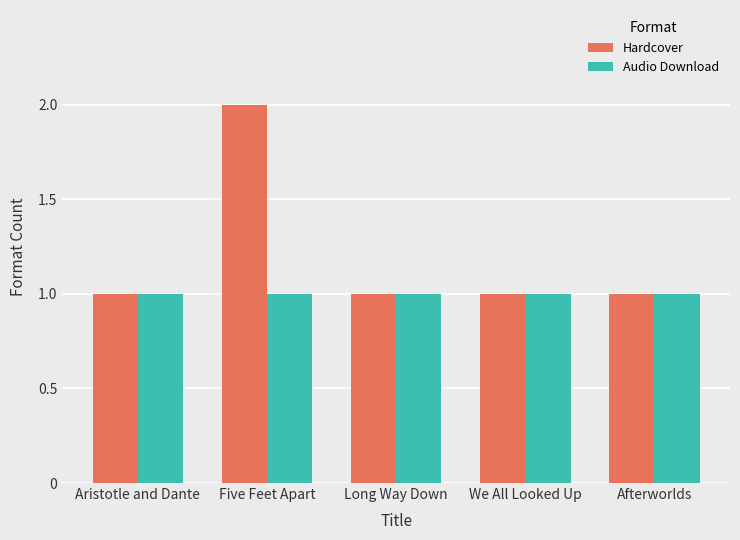

The value of Hardcover at Afterworlds is 0. True or false?

False